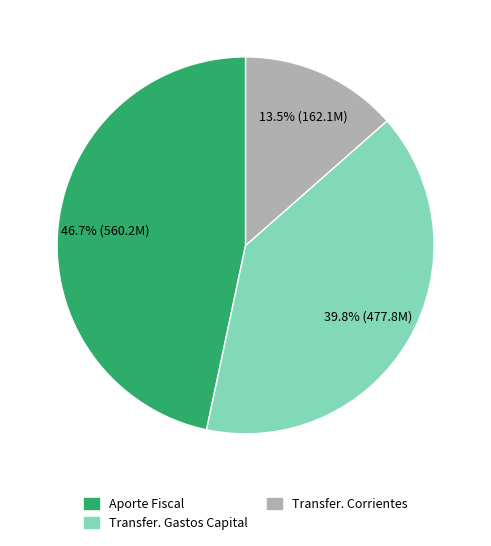

How much of the chart is everything except Transfer. Gastos Capital?

60.2%